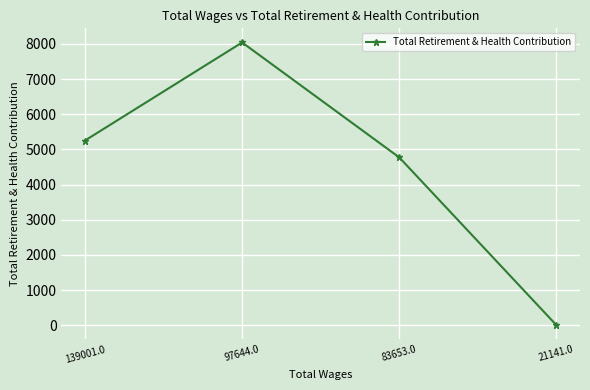

Is it true that the value at 97644.0 is 13203?

False